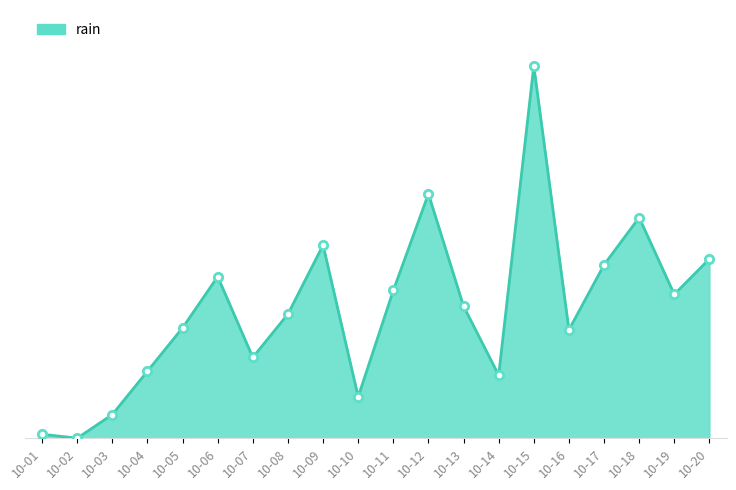

How many points are lower than both their immediate neighbors (excluding endpoints)?

6